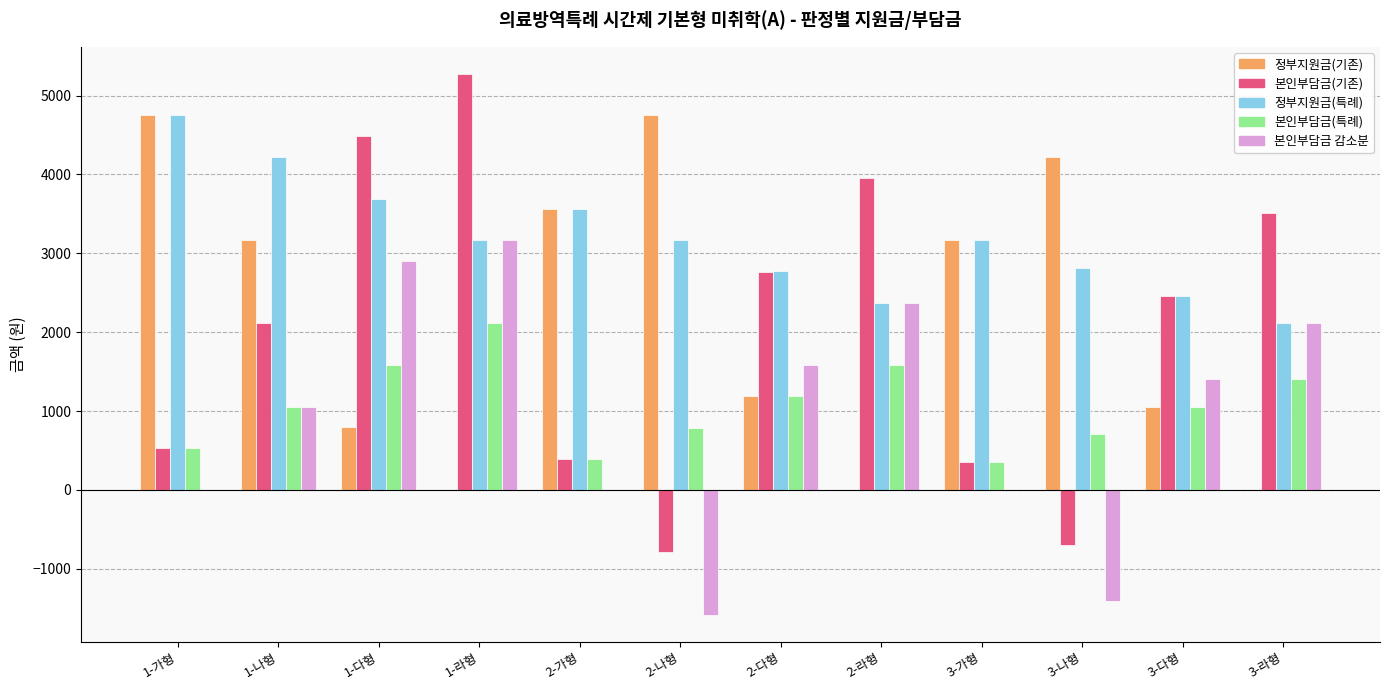

How many data points does each series have?

12